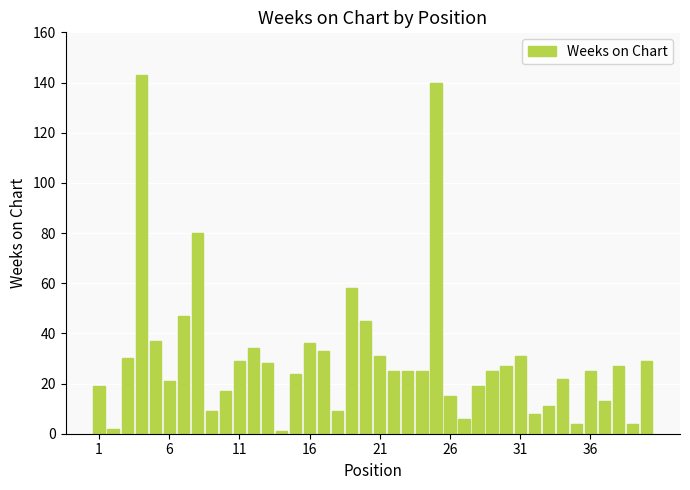

What is the difference between the second highest and minimum values?

139